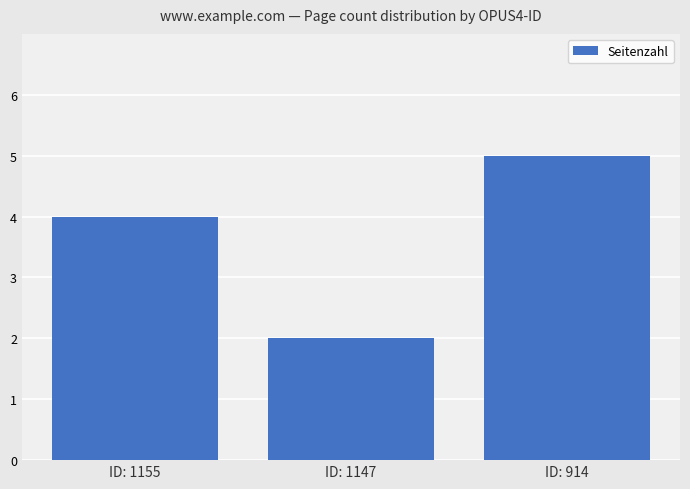

Is it true that the value at ID: 1155 is 3?

False